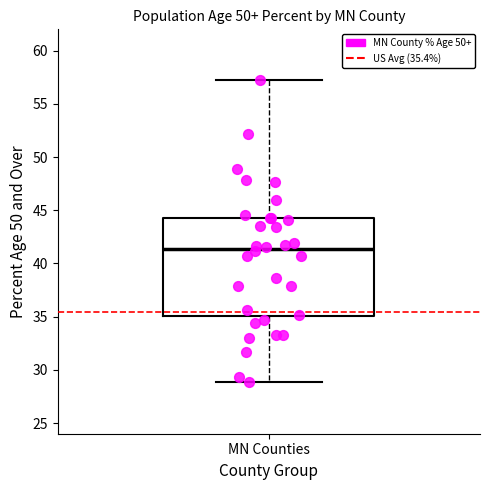

Where is the upper edge of the box for MN Counties on the y-axis? The values are not printed on the chart, so give them approximately, as read against the axis.

44.5